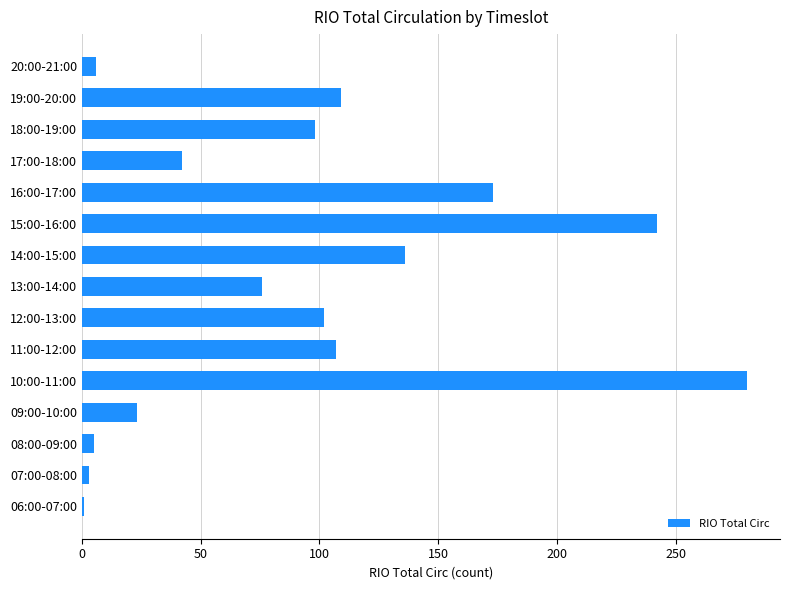

What is the maximum value shown in the chart?

280